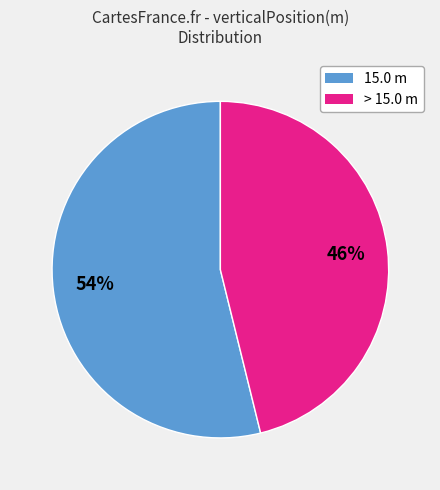

To the nearest percent, what portion does > 15.0 m represent?

46%